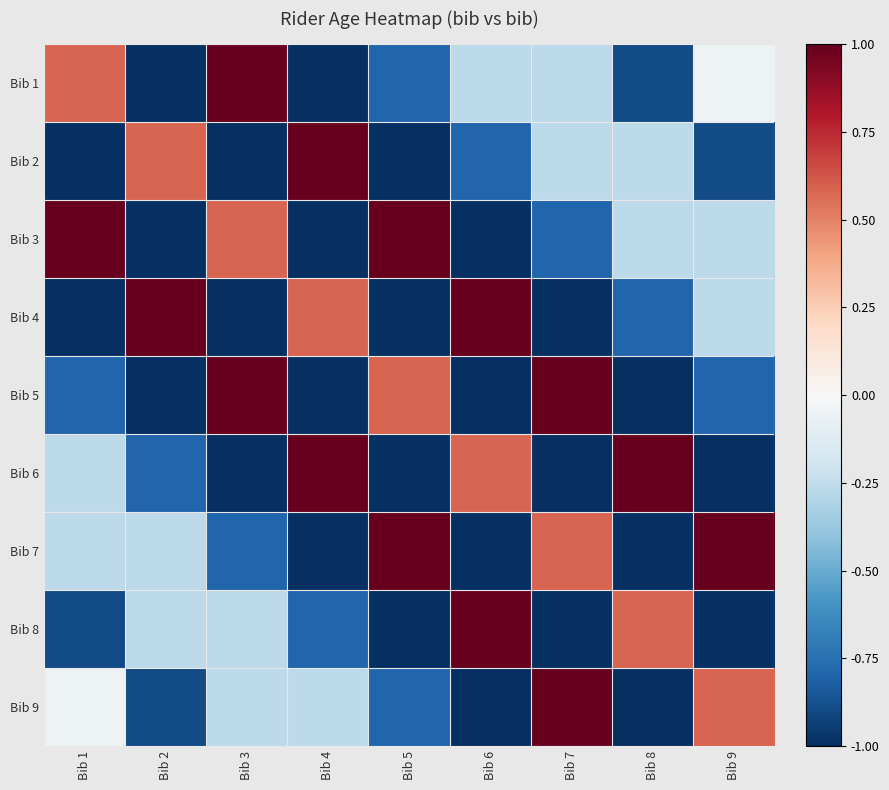

What is the difference between the highest and lowest values at Bib 1?

2.0